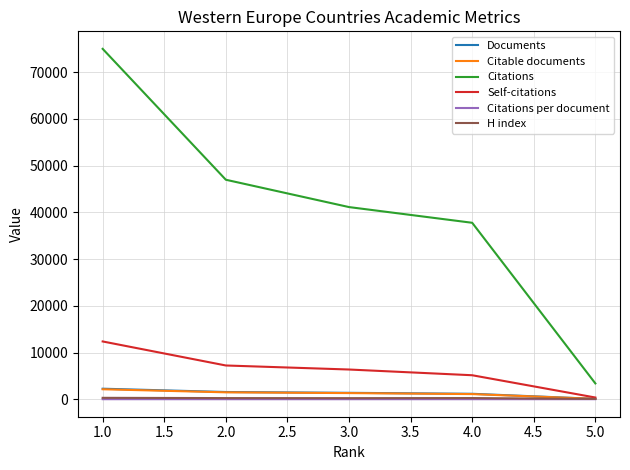

True or false: Citations and H index intersect in this chart.

False